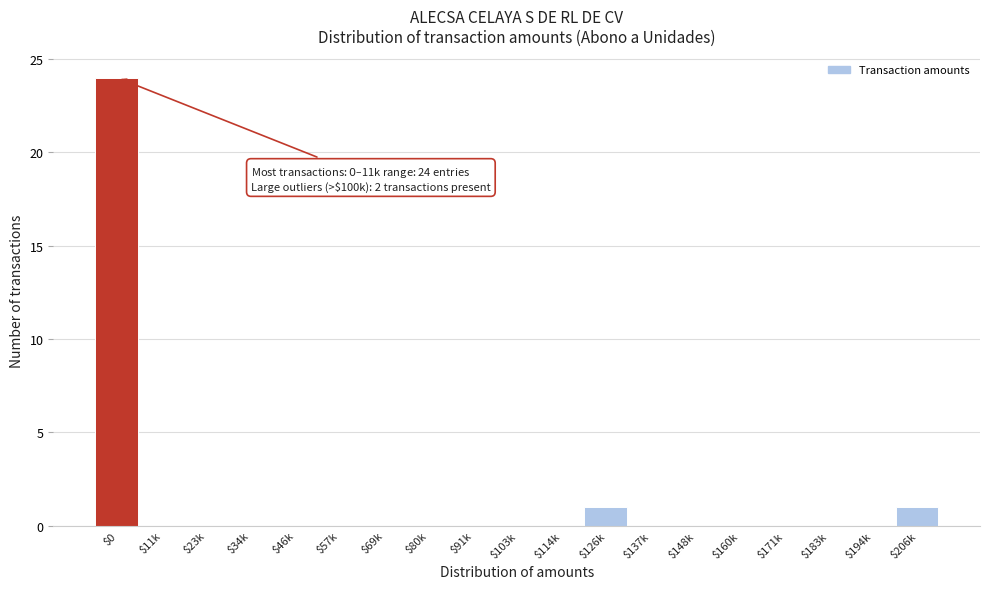

What is the sum of all values?

26